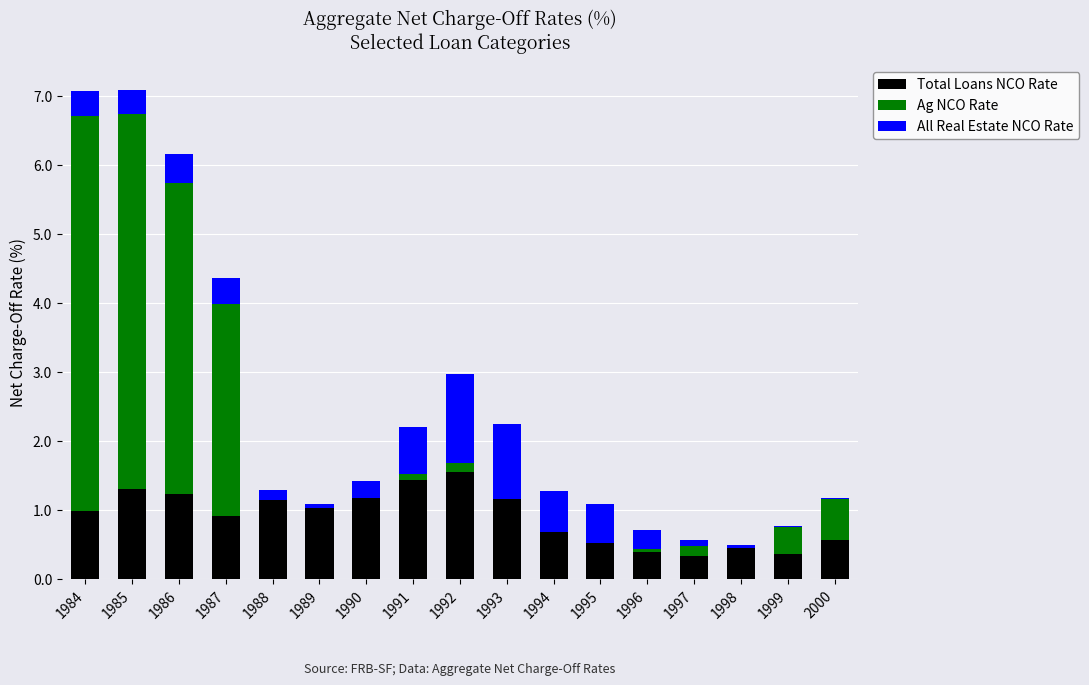

True or false: Total Loans NCO Rate has a value of 1.2 at 1993.

True